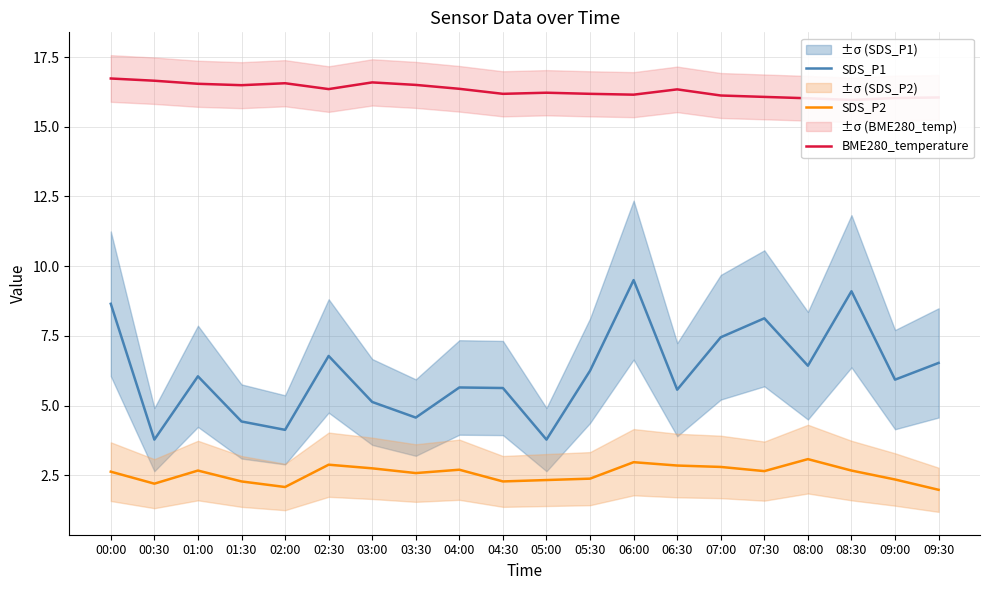

What is the lowest value of the SDS_P1 series?

3.8